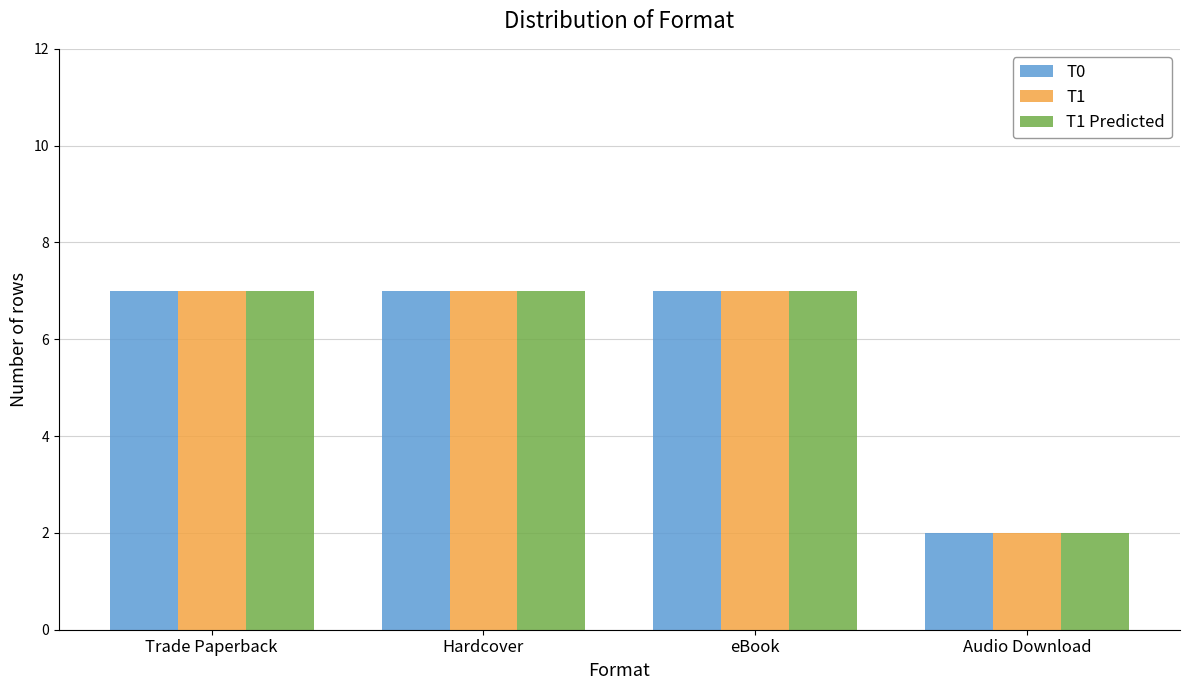

What value does the T1 Predicted series have at Hardcover?

7